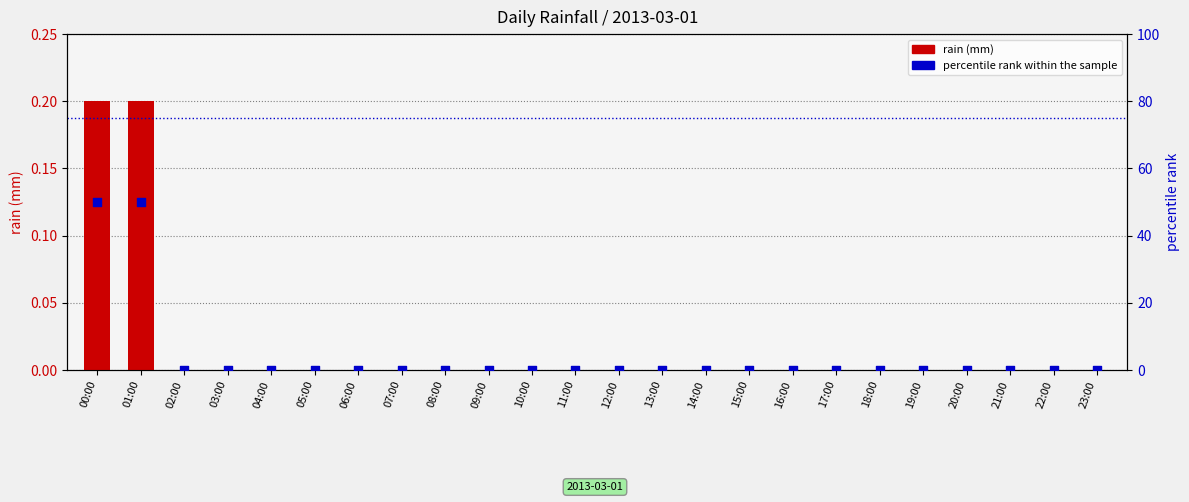

Is the value of percentile rank within the sample at 17:00 greater than the value of rain (mm) at 10:00?

No